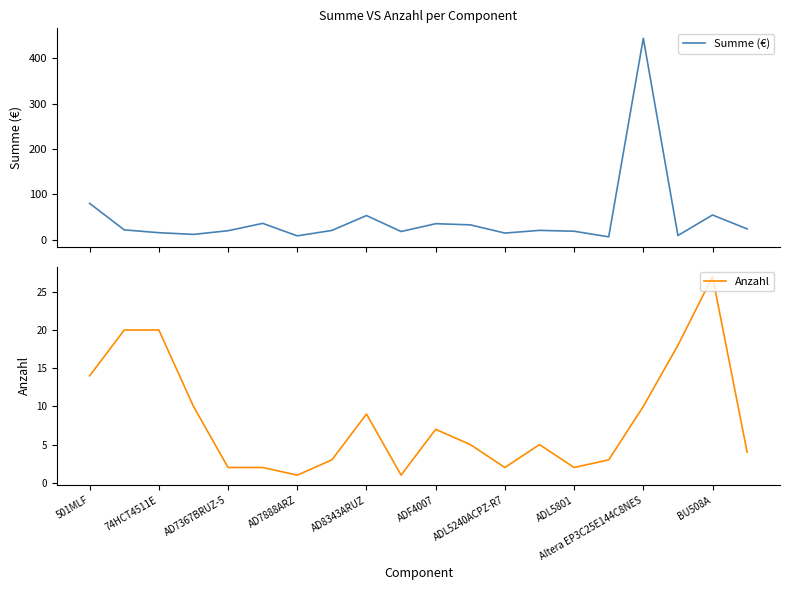

What is the value of the Summe (€) point at the 3rd from the left?

15.2